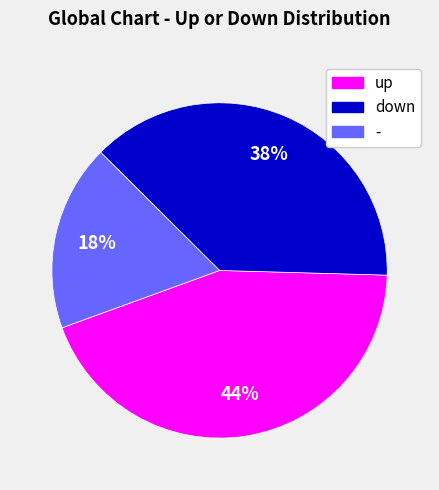

To the nearest percent, what percentage of the pie is -?

18%